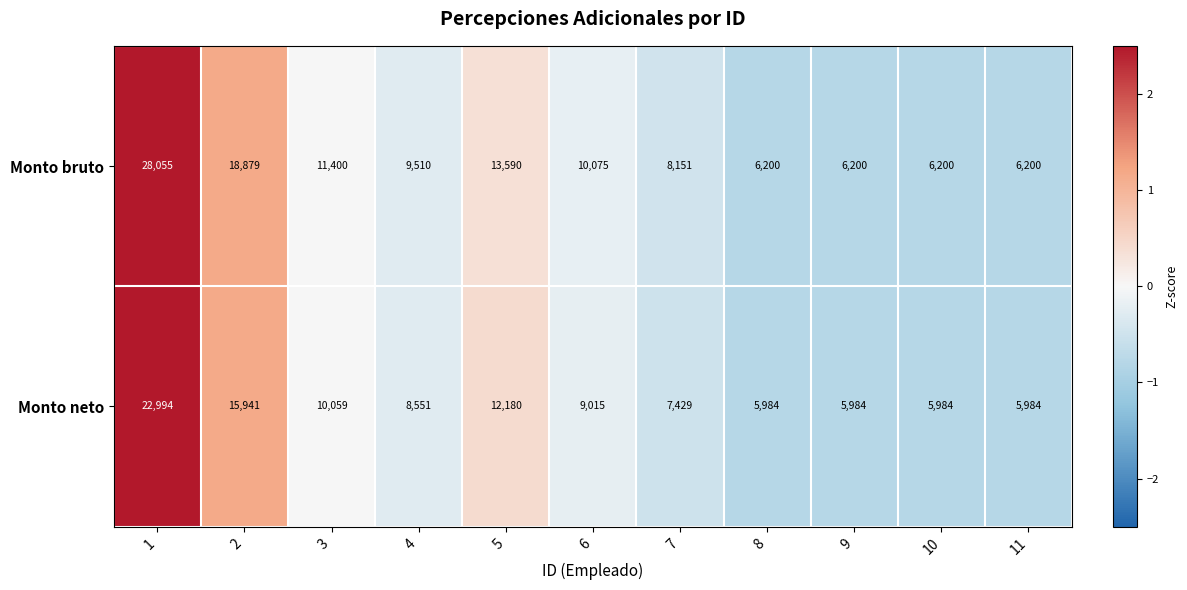

What is the smallest value displayed?

5984